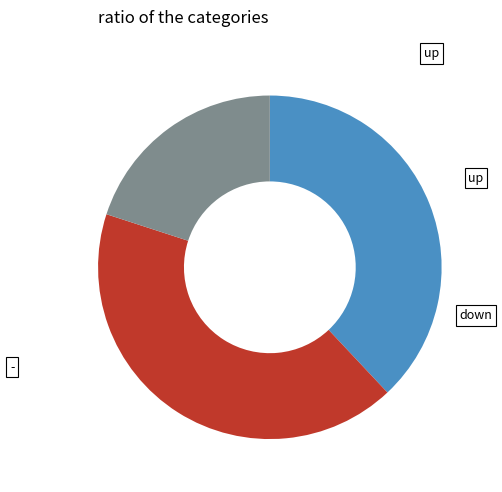

Does any single category account for the majority?

No